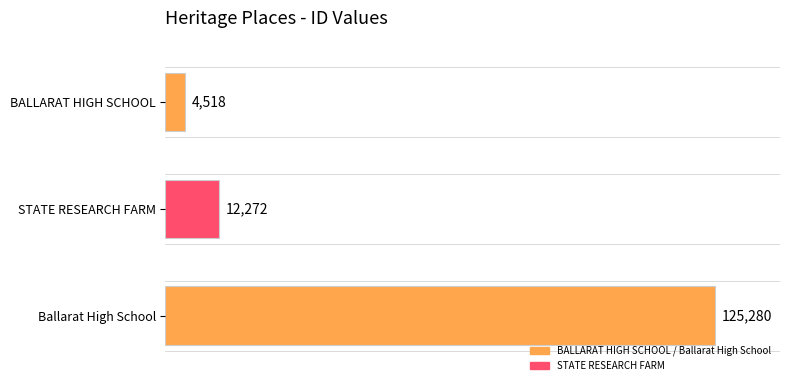

Which category has the highest value across all series?

Ballarat High School